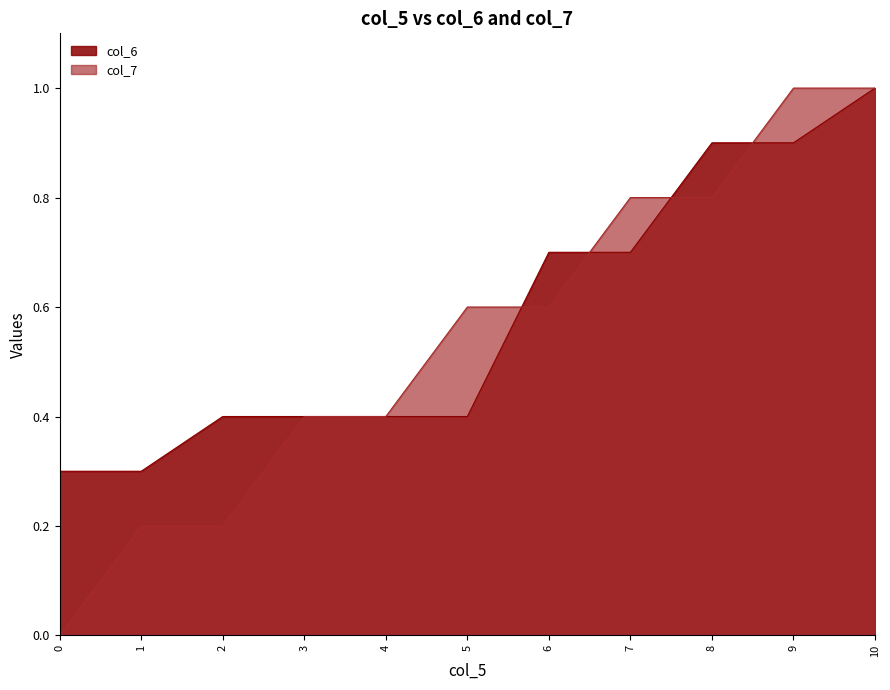

How many col_6 values are between 0 and 1?

11